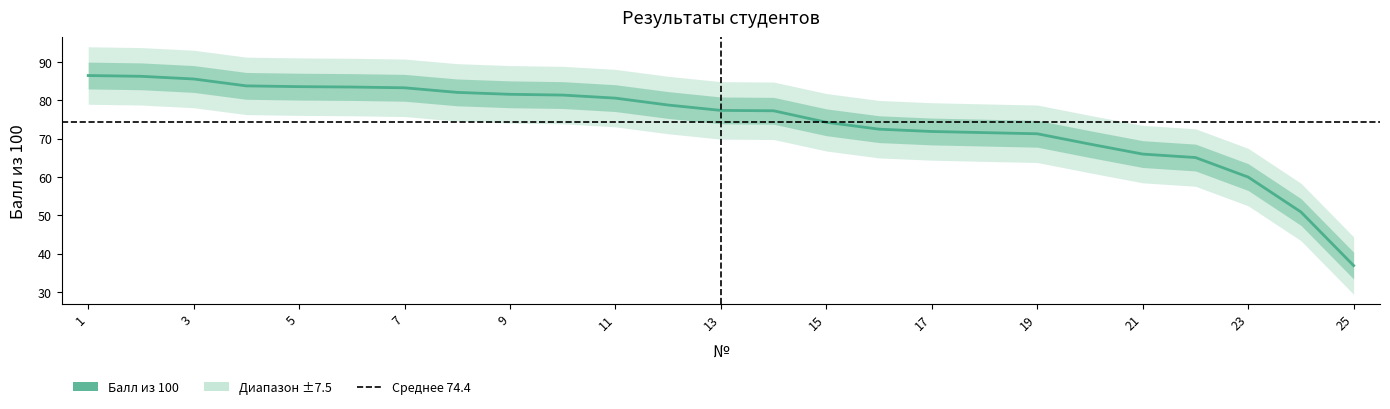

Count the number of categories in the chart.

25